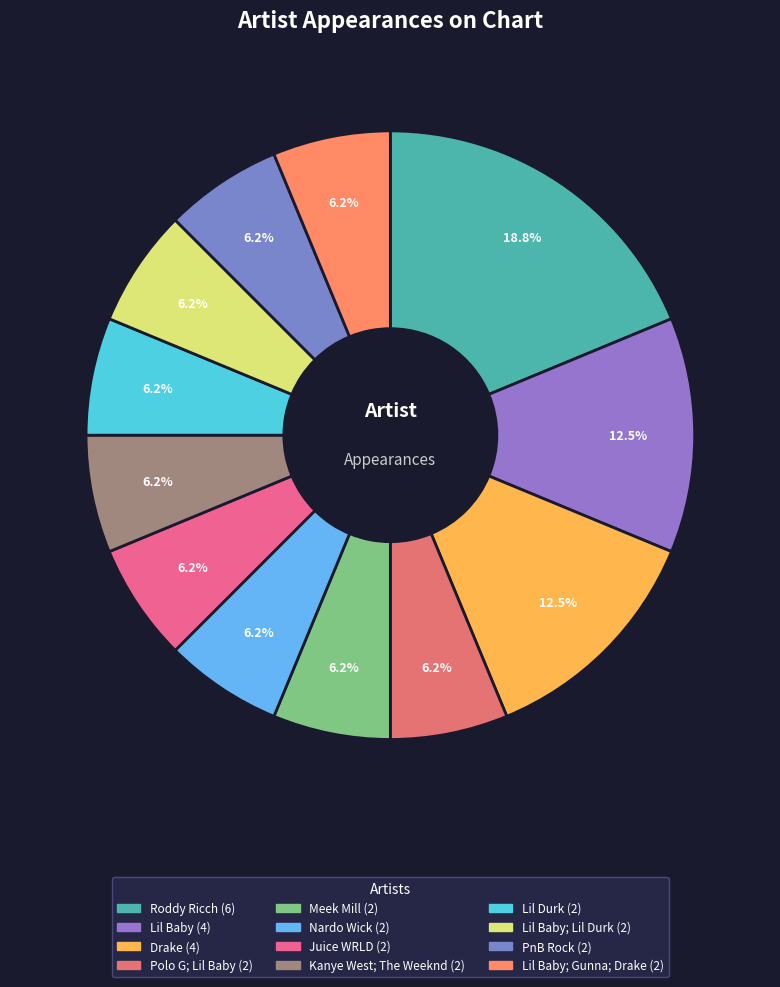

Count the number of slices in the pie.

12